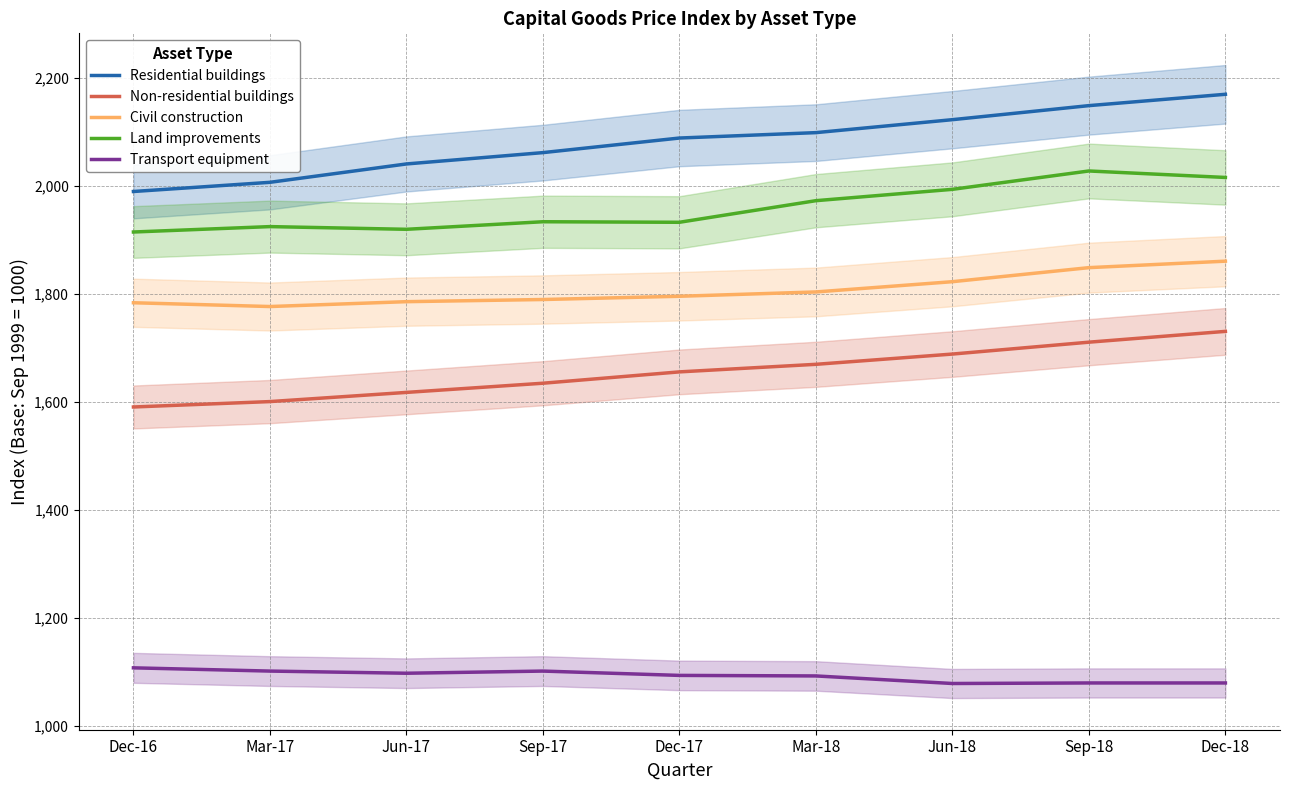

Which series has the largest range (max minus min)?

Residential buildings